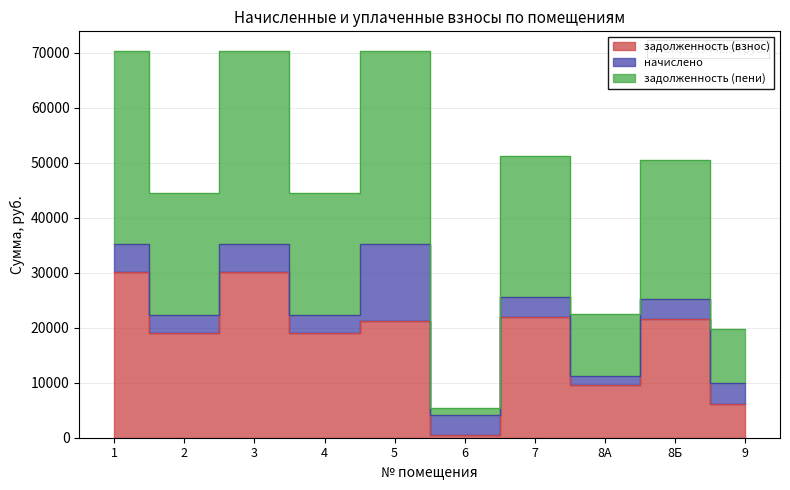

True or false: задолженность (взнос) and задолженность (пени) intersect in this chart.

False